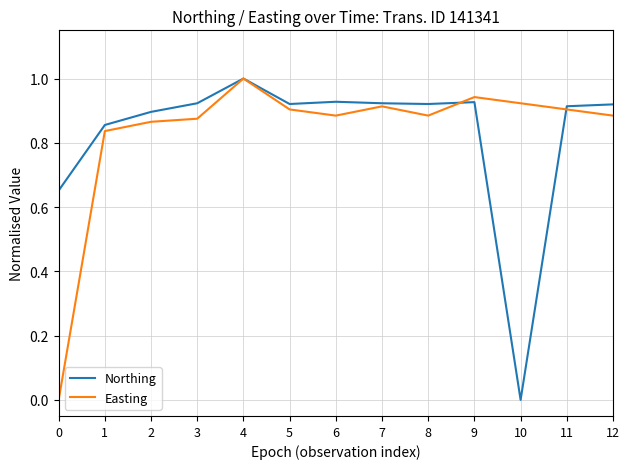

What is the greatest value displayed?

1.0